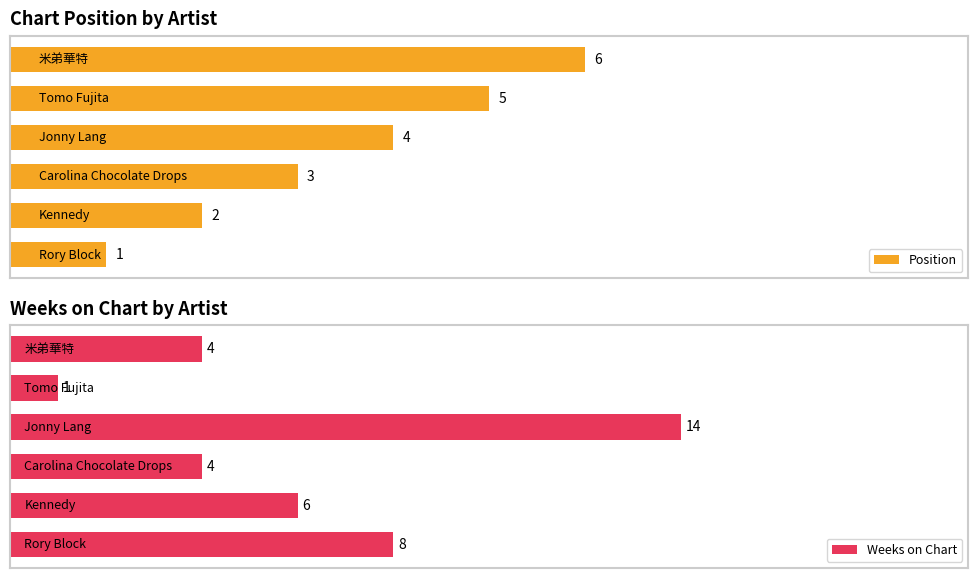

Is it true that Weeks on Chart equals 22 at 3?

False